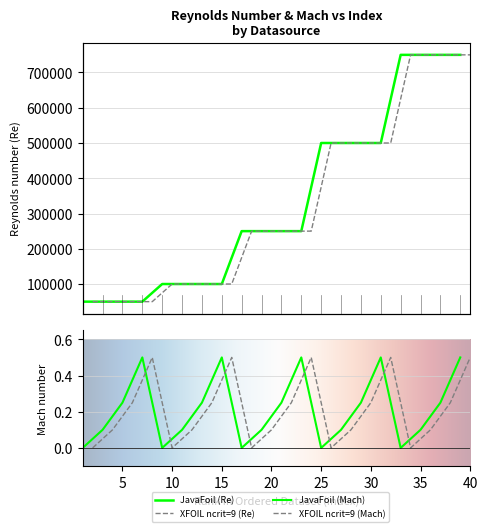

What is the average value of the JavaFoil series?

330000